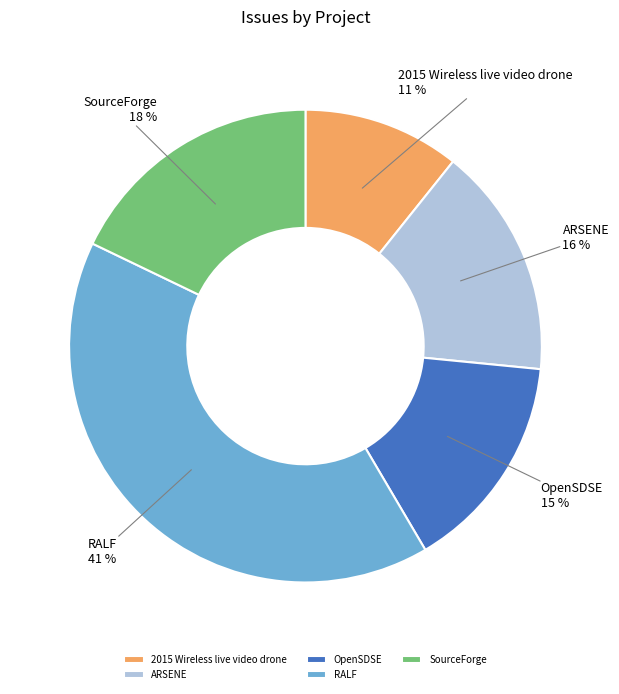

Between SourceForge and OpenSDSE, which is larger?

SourceForge